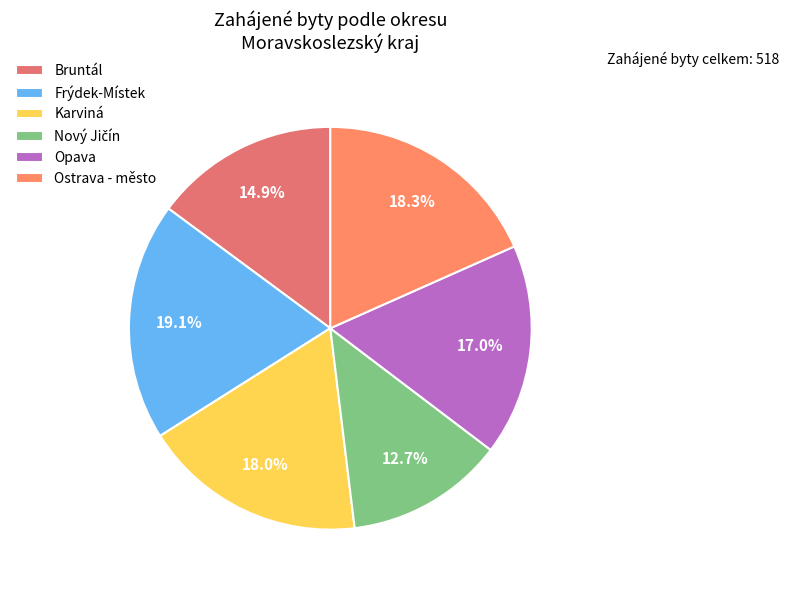

To the nearest percent, what percentage of the pie is Opava?

17%